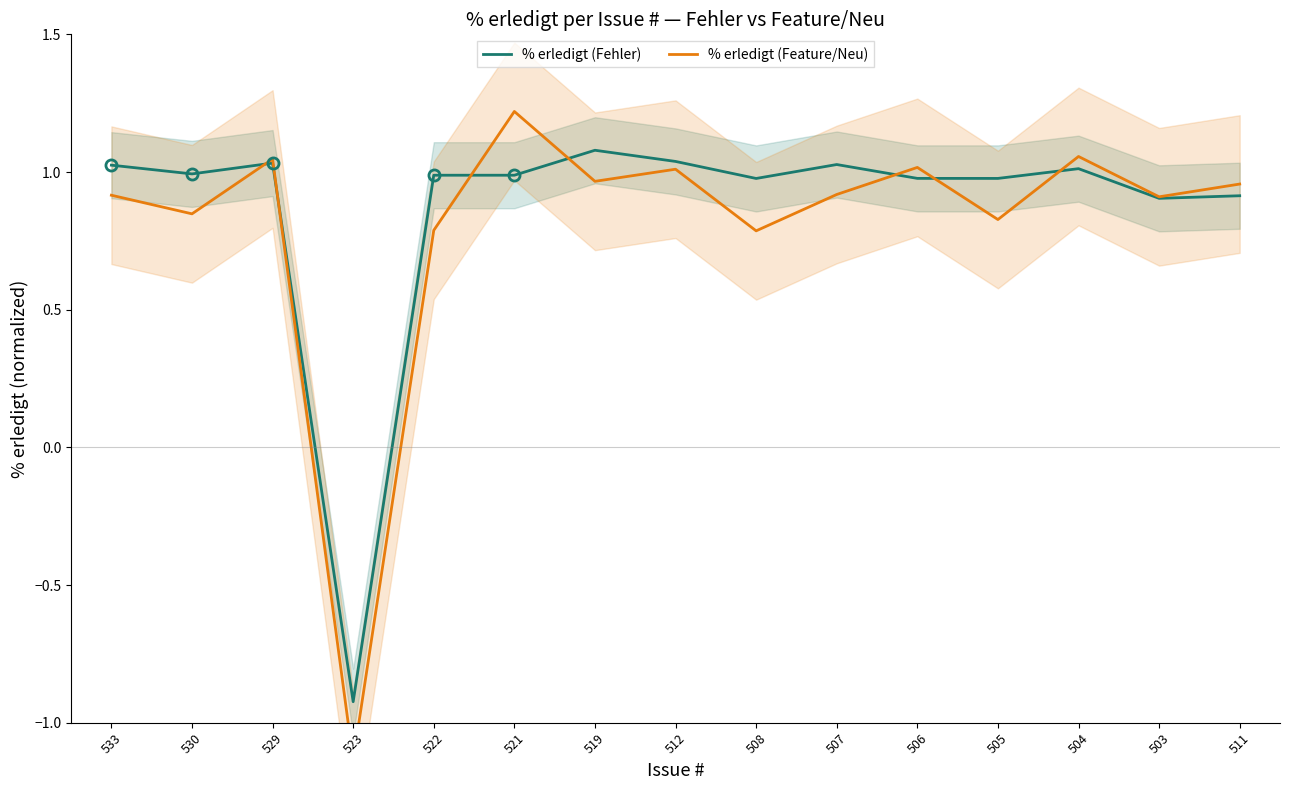

Which series has the largest total across all categories?

% erledigt (Fehler)